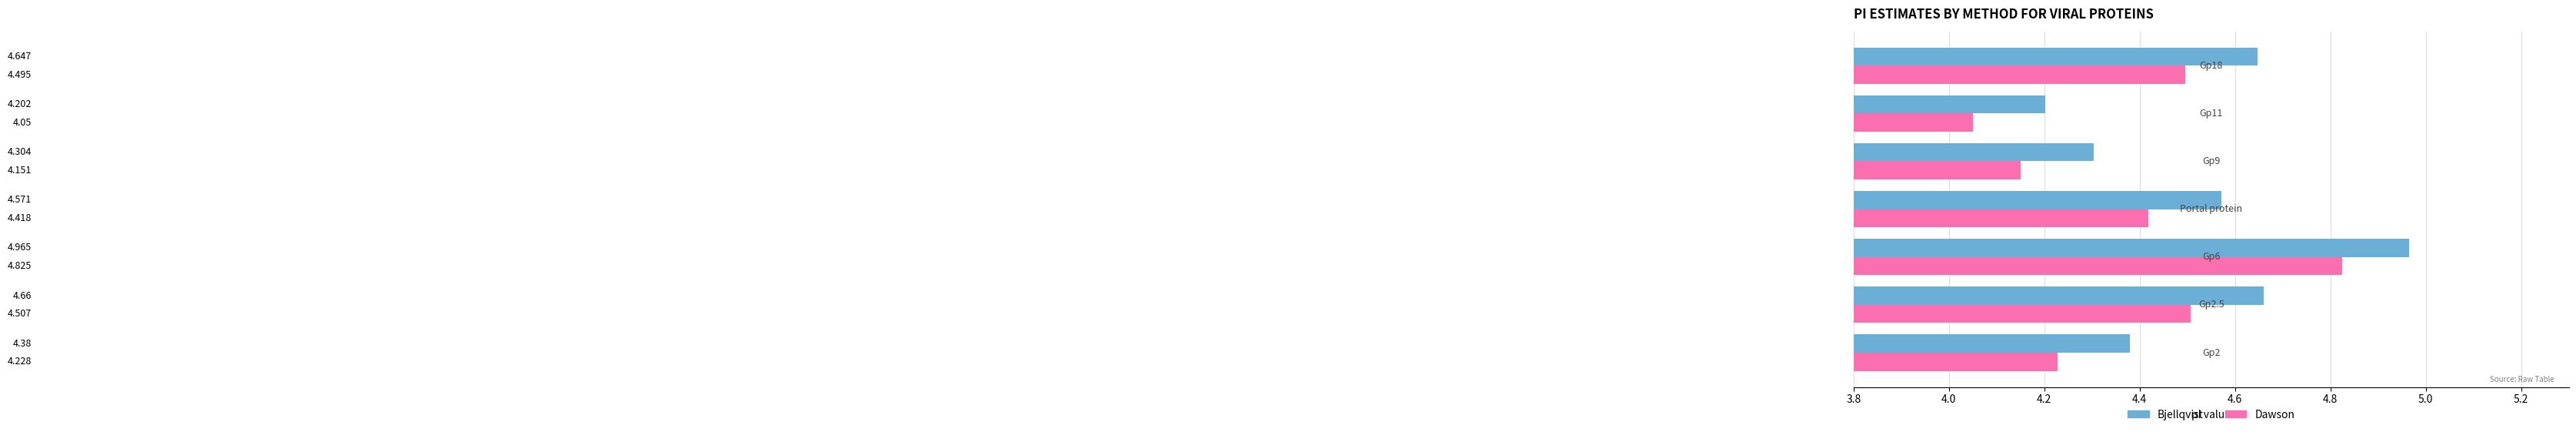

Which series has the largest total across all categories?

Bjellqvist